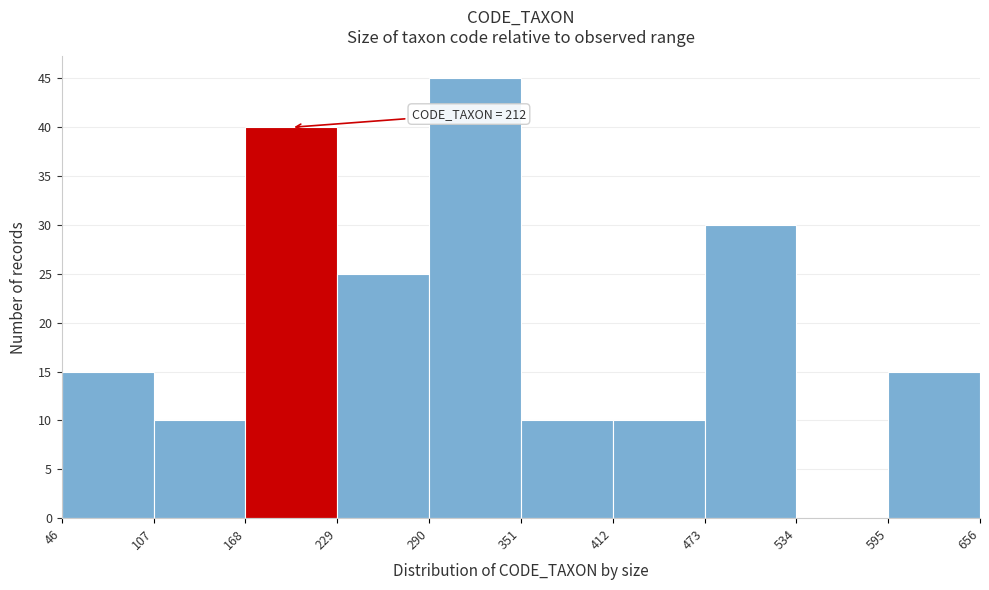

Over which range of the x-axis is the bar tallest?

290 to 351